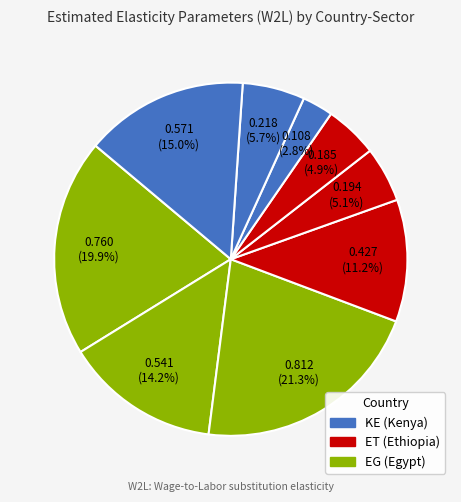

Does any single category account for the majority?

No